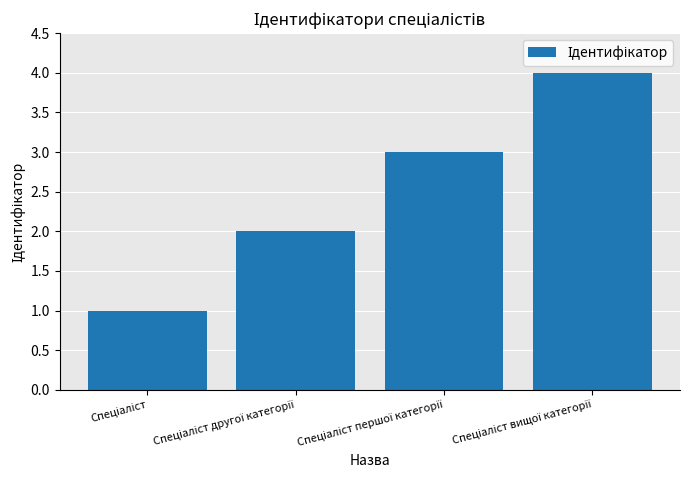

What is the difference between the maximum and second lowest values?

2